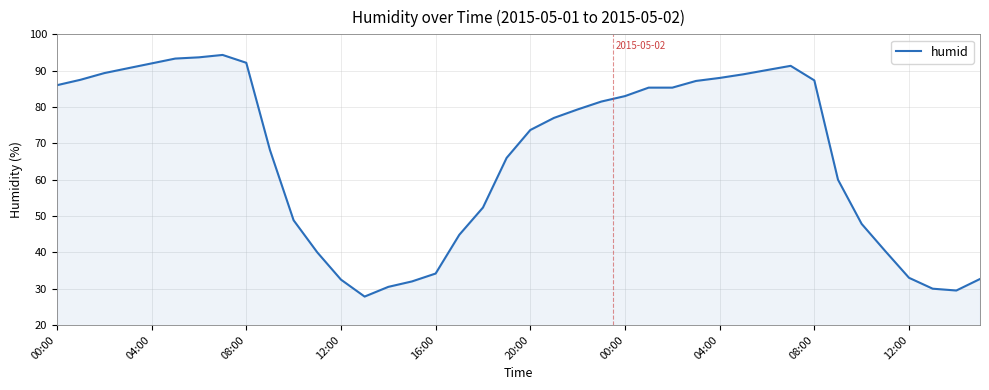

What is the difference between the maximum and minimum values?

66.5